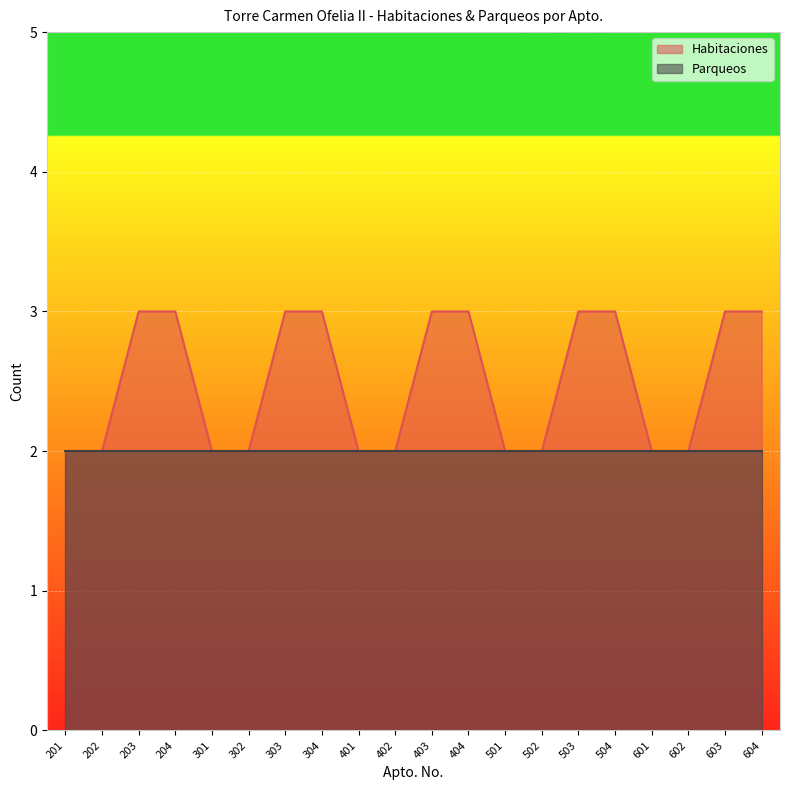

What is the smallest value displayed?

2